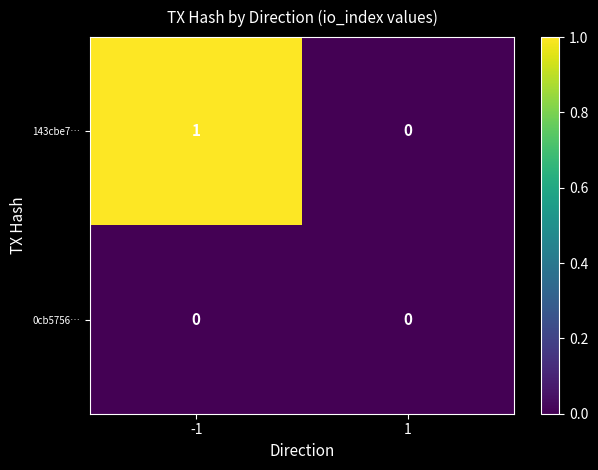

Is it true that 143cbe7… equals 2 at -1?

False